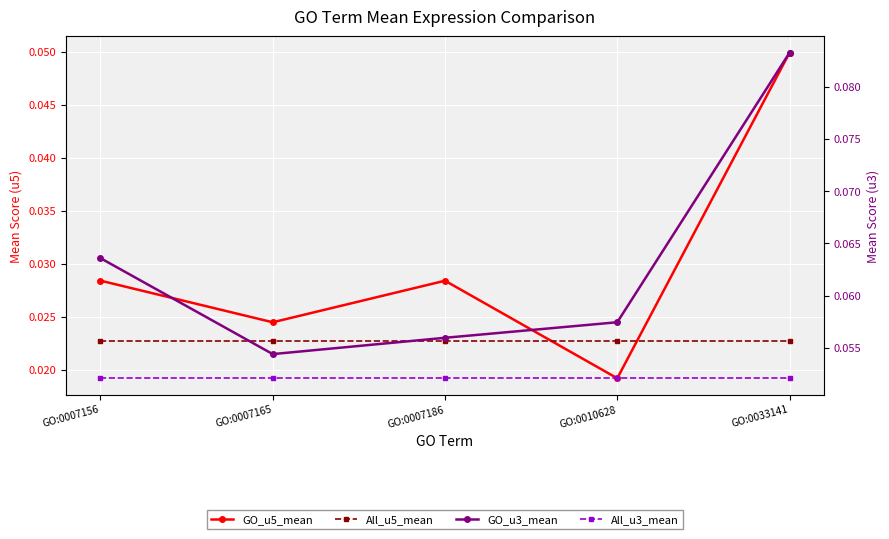

Which category has the lowest value across all series?

GO:0010628